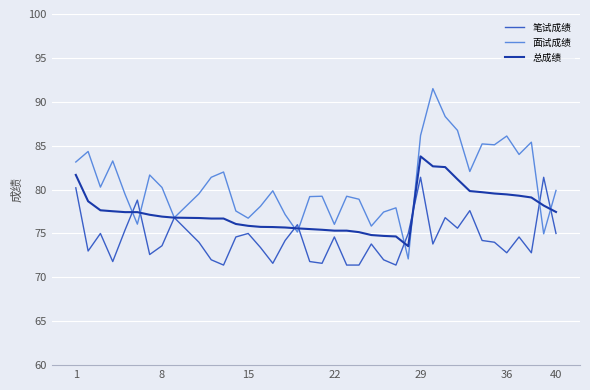

Which series has the largest total across all categories?

面试成绩